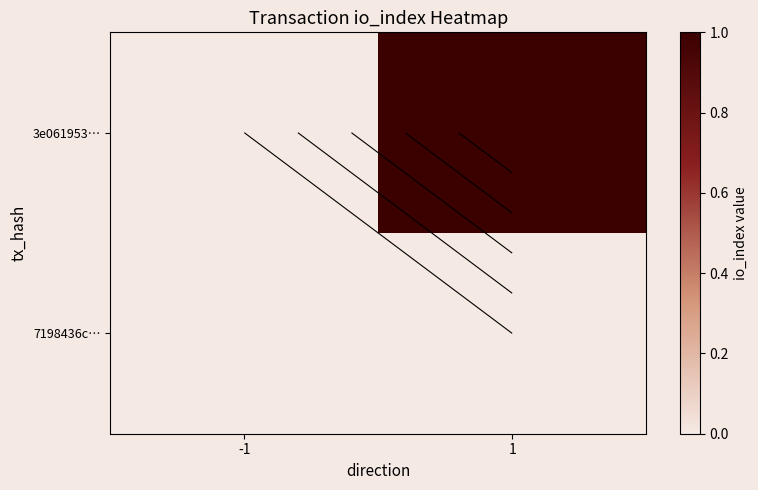

Between -1 and 1, which series saw the biggest shift?

3e061953…